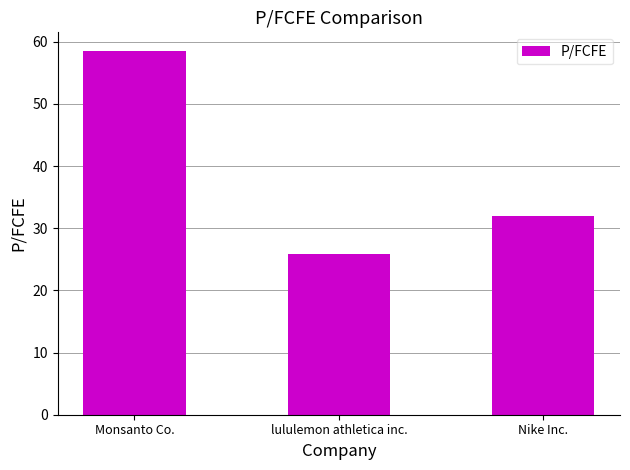

Where is the data nearest to the value 42?

Nike Inc.